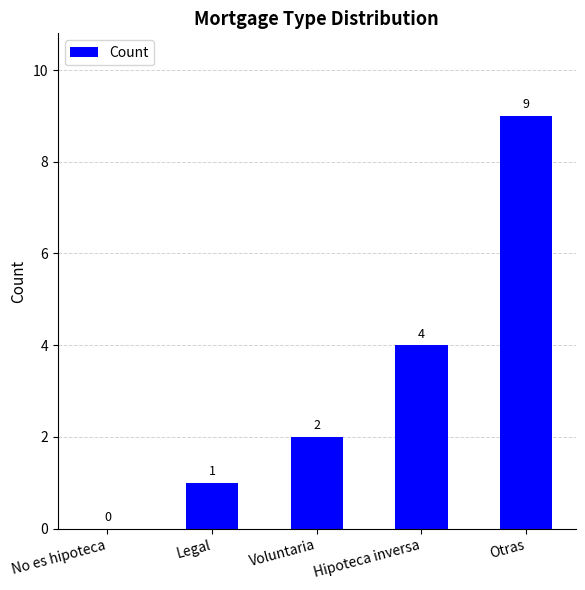

How many distinct data groups are displayed?

1